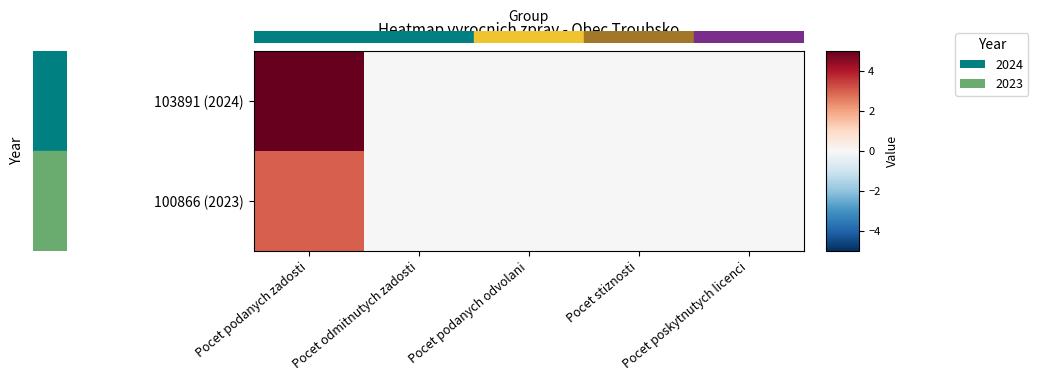

At Pocet stiznosti, list the series in order from largest to smallest.

103891 (2024), 100866 (2023)